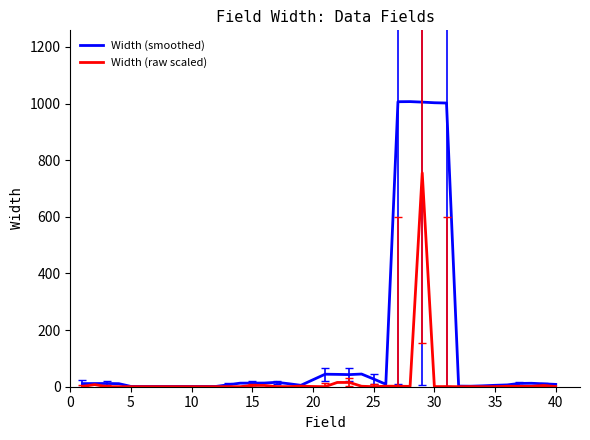

Which series has the largest total across all categories?

Width (smoothed)